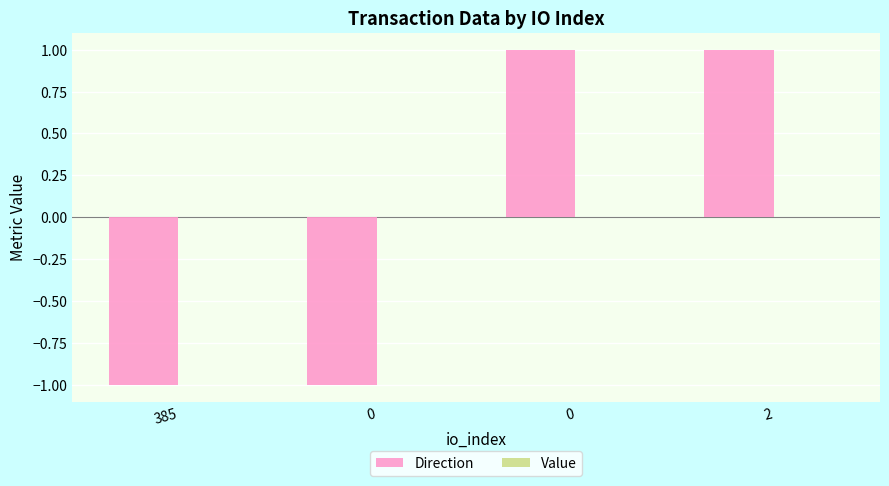

What is the total value across all series at 0?

-1.0